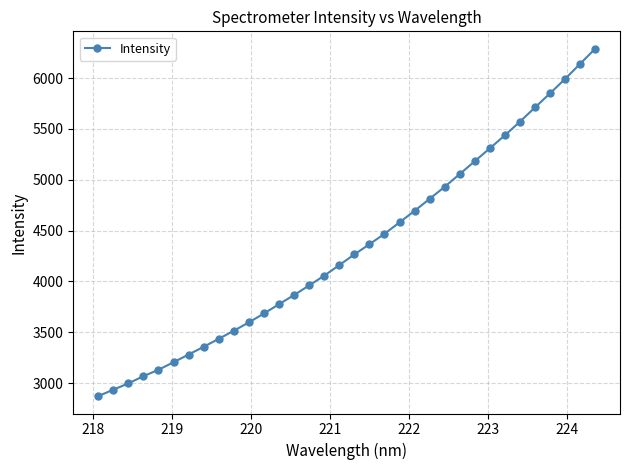

What is the average value?

4339.1